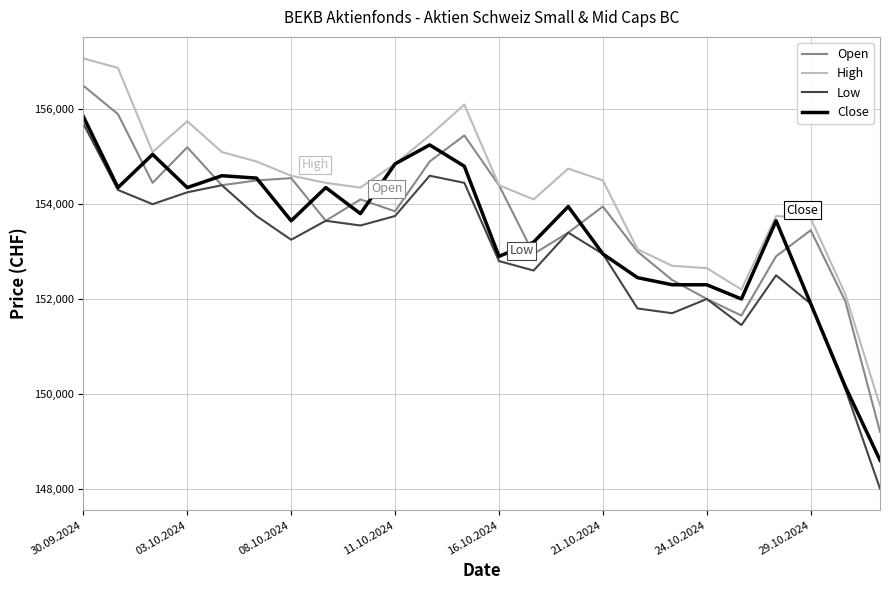

Which series has the largest range (max minus min)?

Low